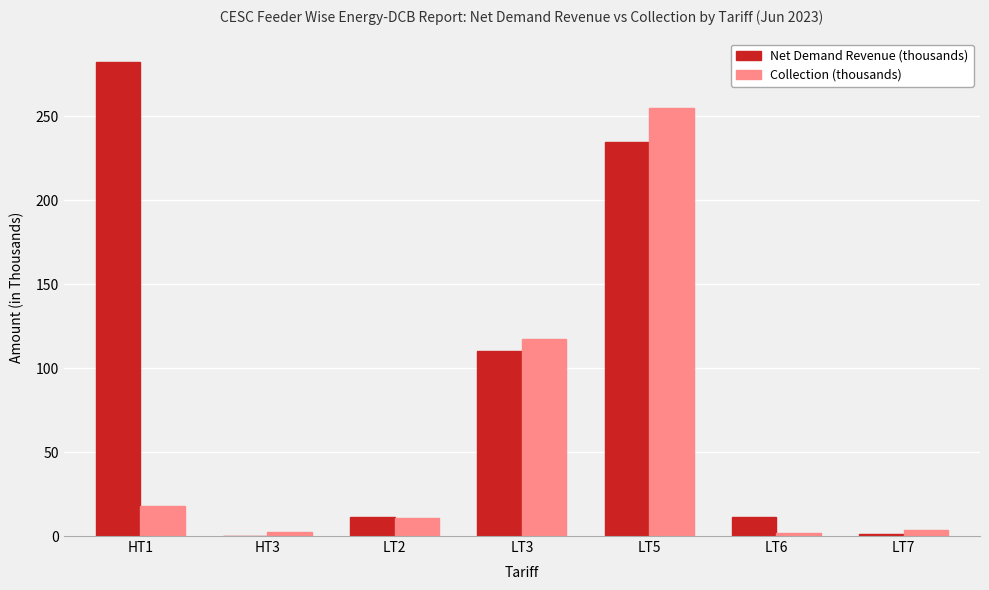

Is it true that Collection (thousands) equals 1.9 at LT6?

True